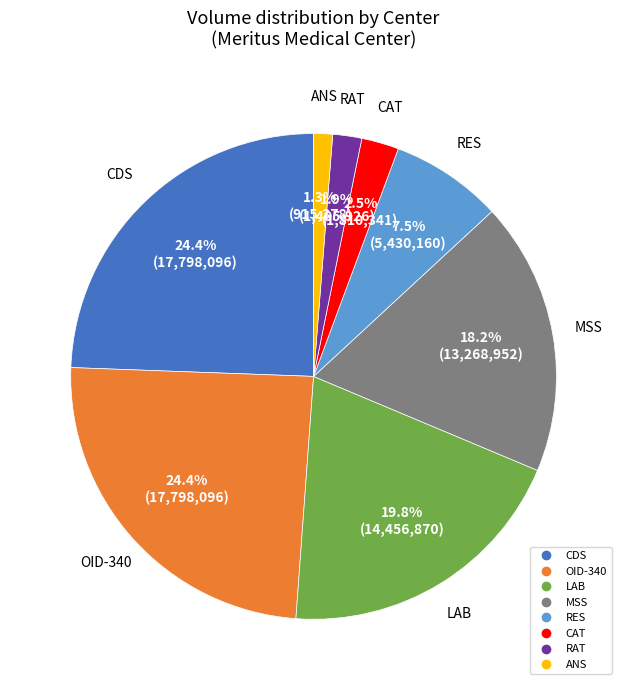

Does any single category account for the majority?

No